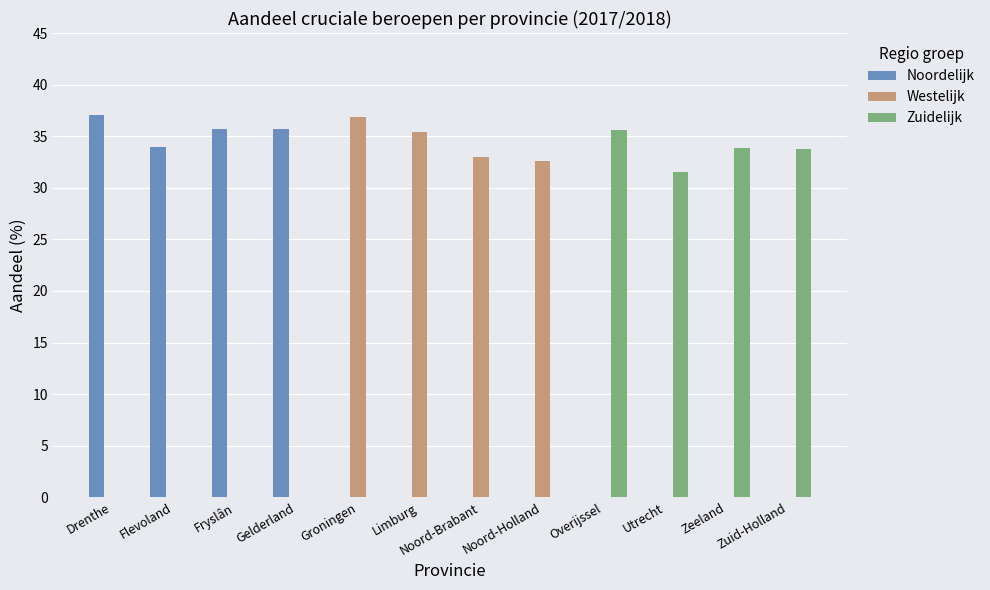

Rank the categories by Noordelijk value from highest to lowest.

Drenthe, Fryslân, Gelderland, Groningen, Limburg, Noord-Brabant, Noord-Holland, Overijssel, Utrecht, Zeeland, Zuid-Holland, Flevoland